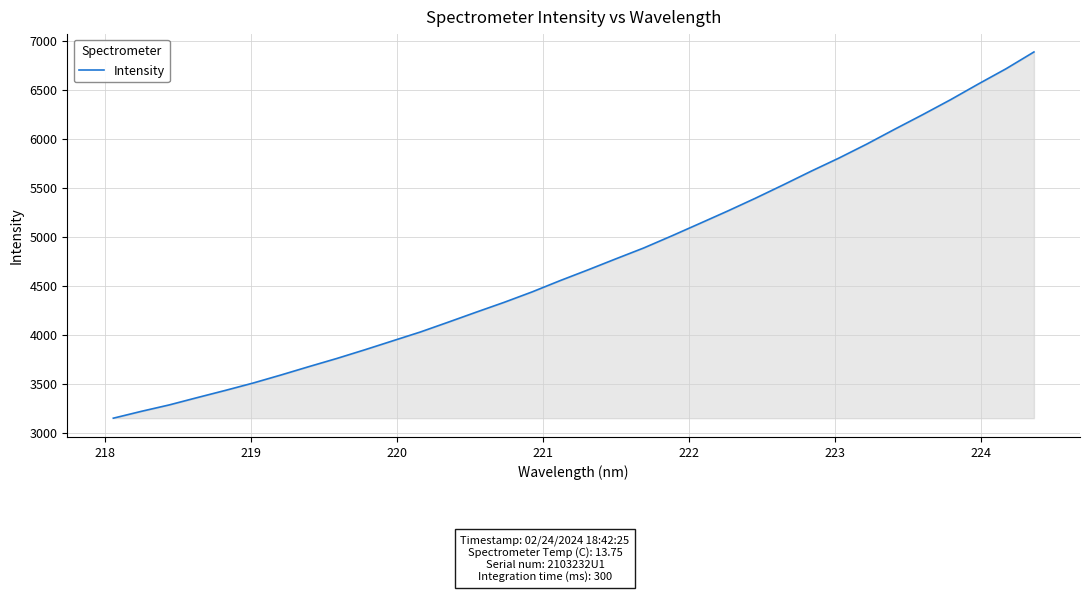

What is the smallest value displayed?

3147.2